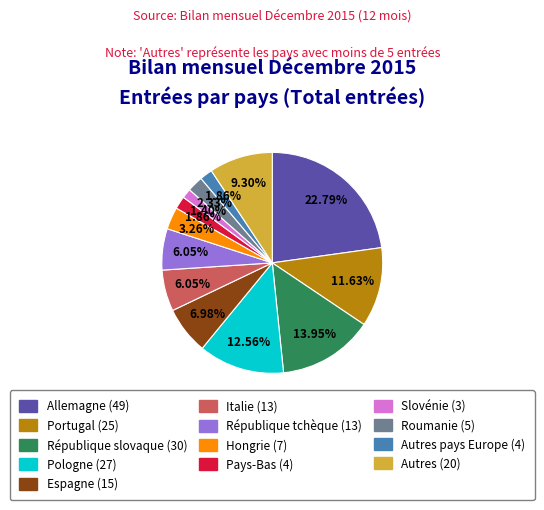

Does any single category account for the majority?

No